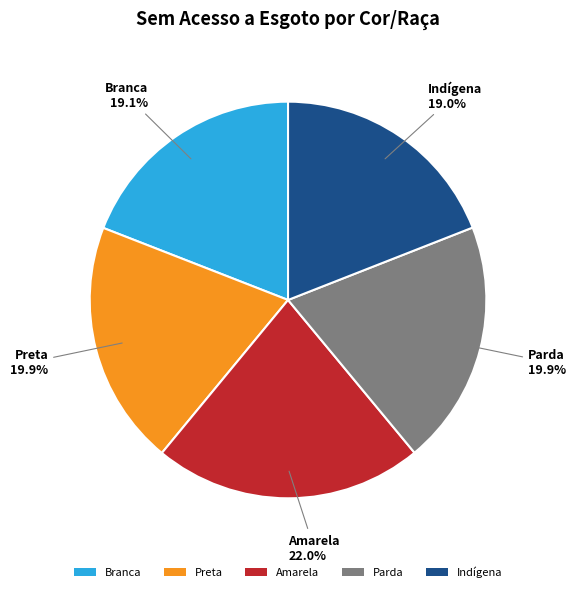

Which has a higher value, Branca or Parda?

Parda